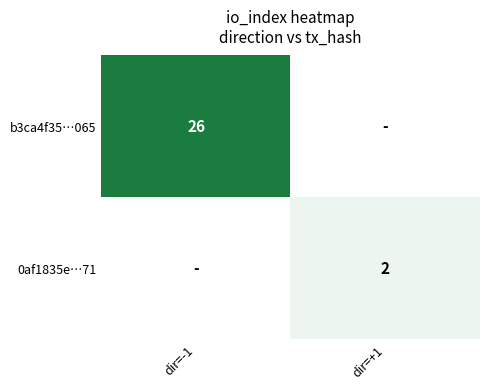

Is the value of 0af1835e…71 at dir=+1 greater than the value of b3ca4f35…065 at dir=-1?

No